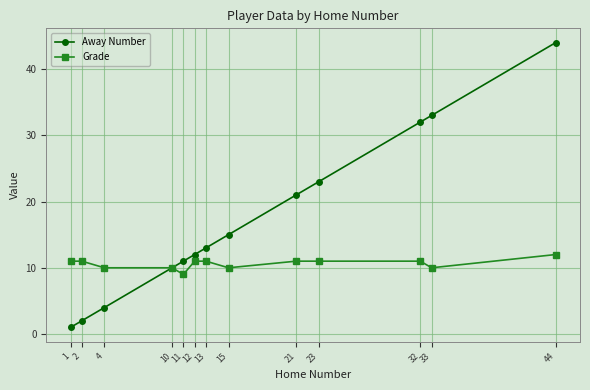

What is the greatest value displayed?

44